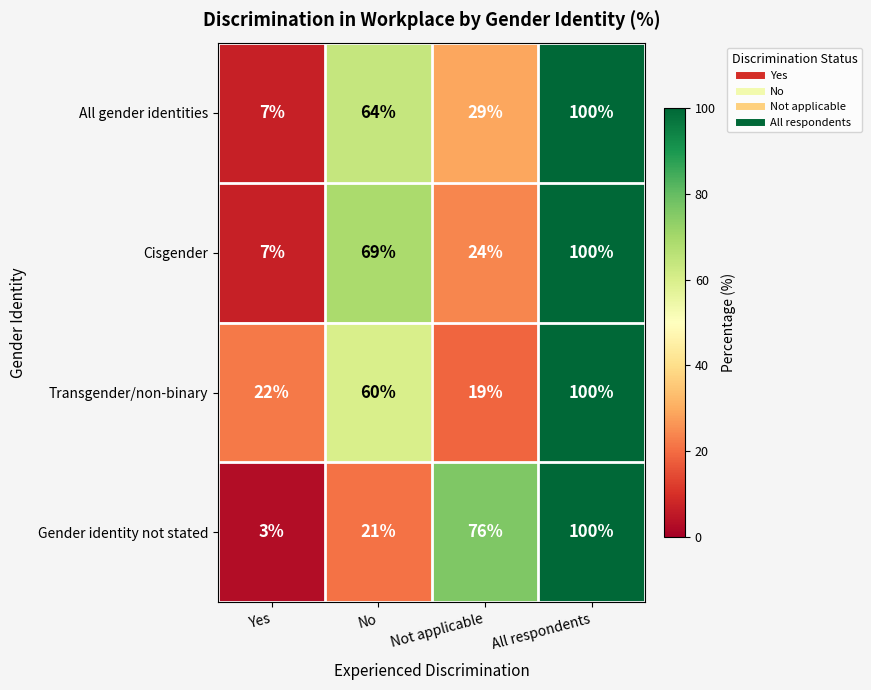

How many distinct data groups are displayed?

4